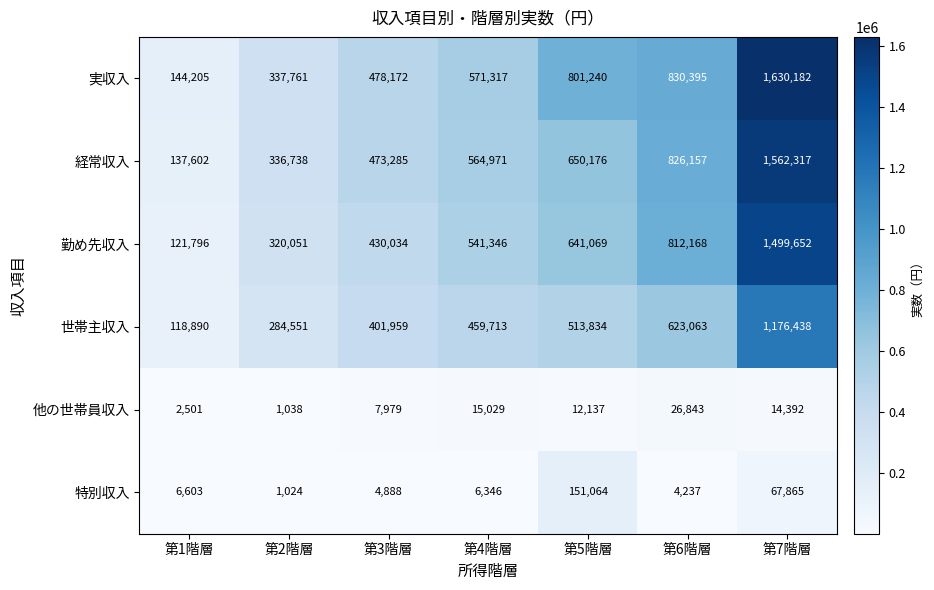

Which series has the widest spread of values?

実収入